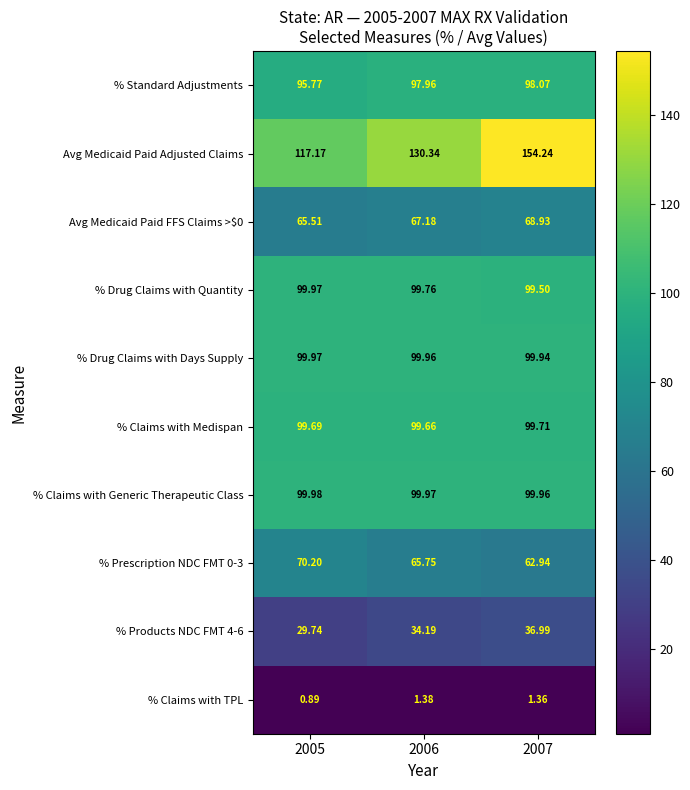

At which category is the sum across all series the highest?

2007